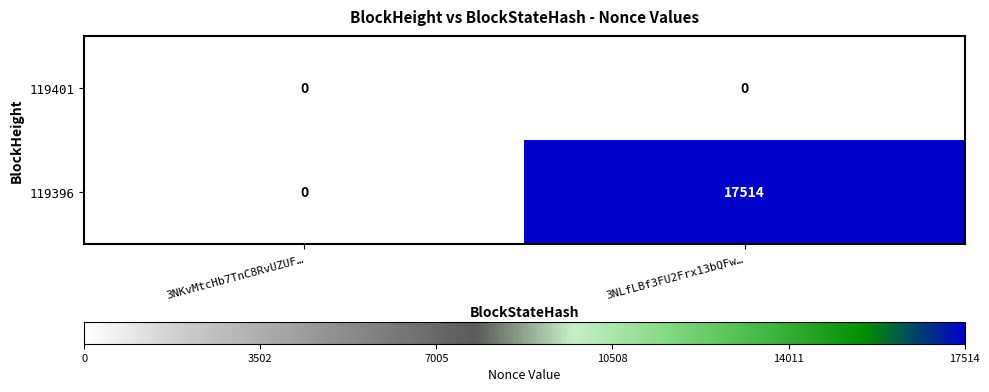

Reading left to right, extract all data points from this chart.

119401: 0	0
119396: 0	17514